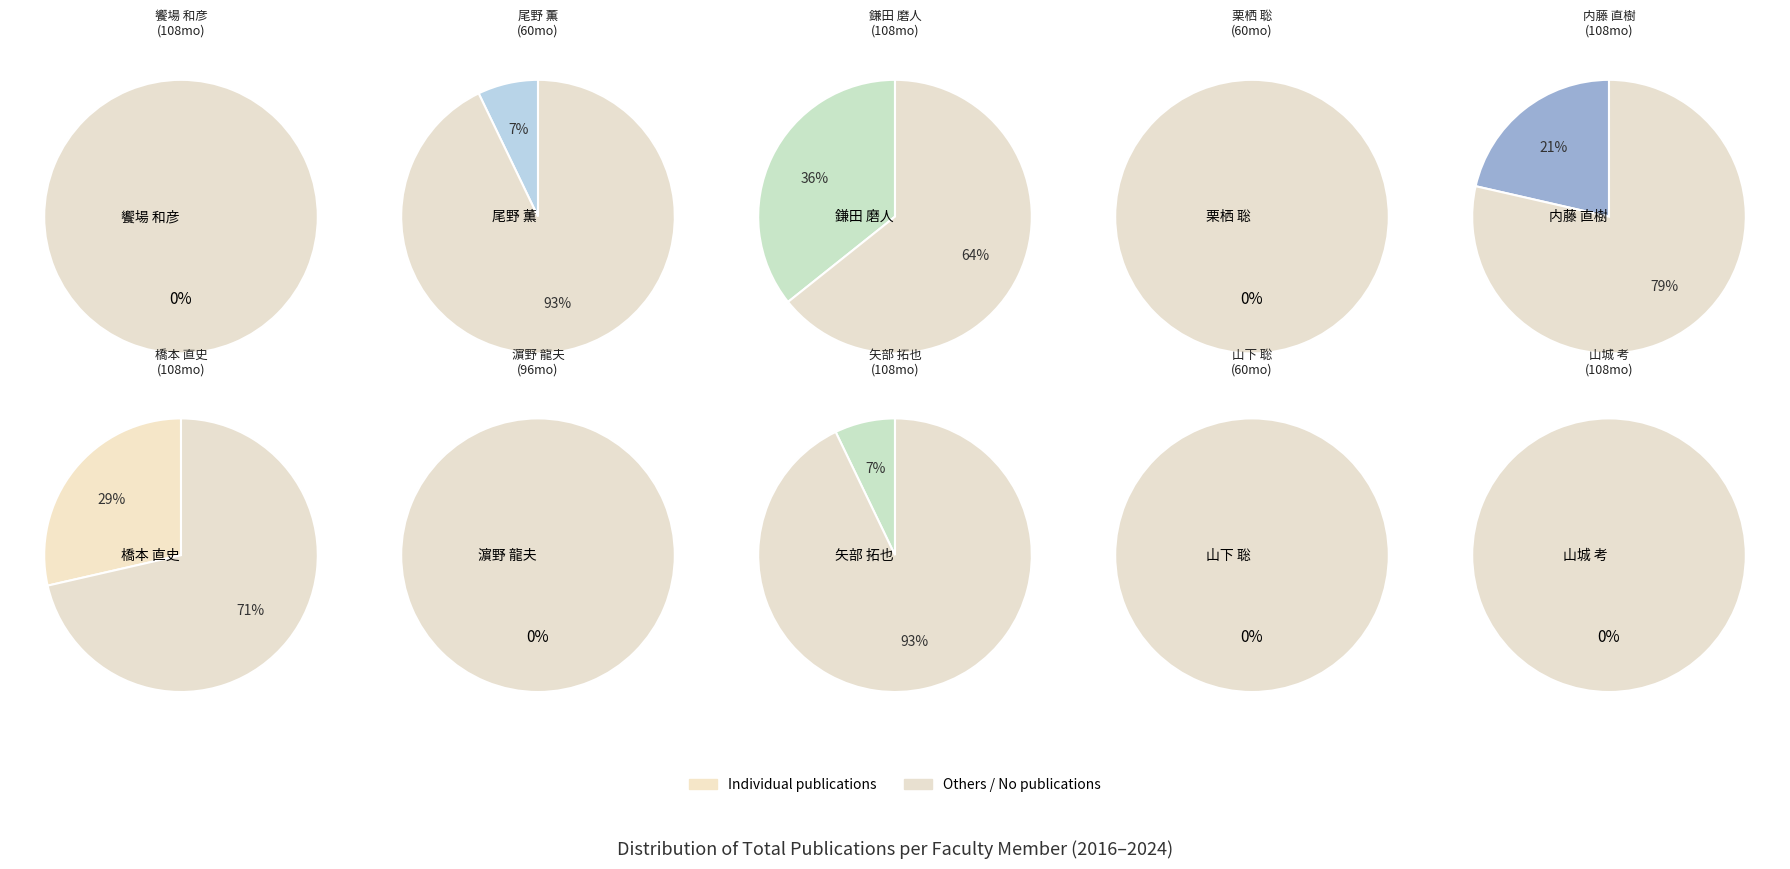

What is the total percentage of 濵野 龍夫 and 矢部 拓也?

7.1%